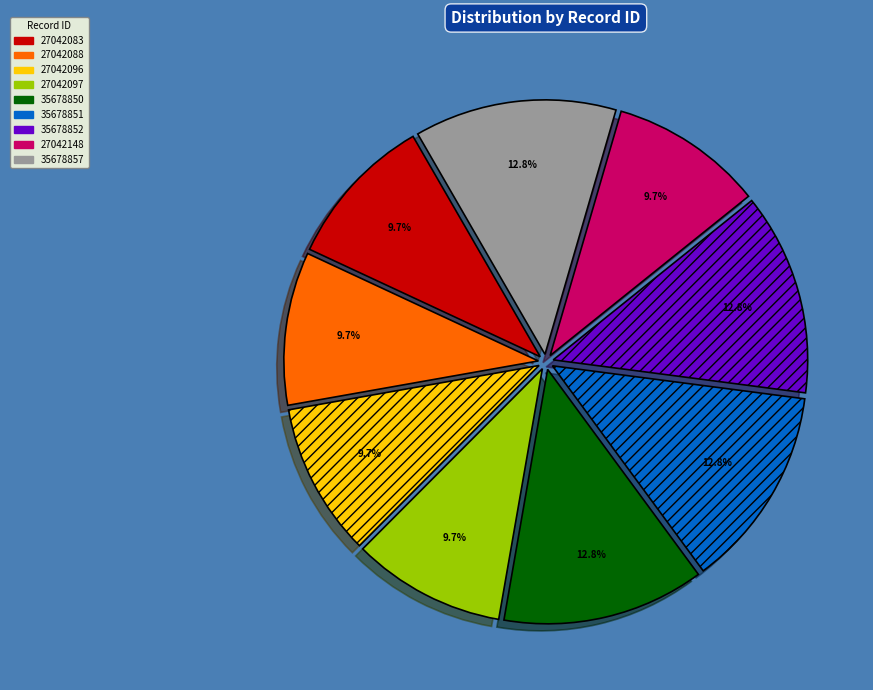

Does any single category account for the majority?

No